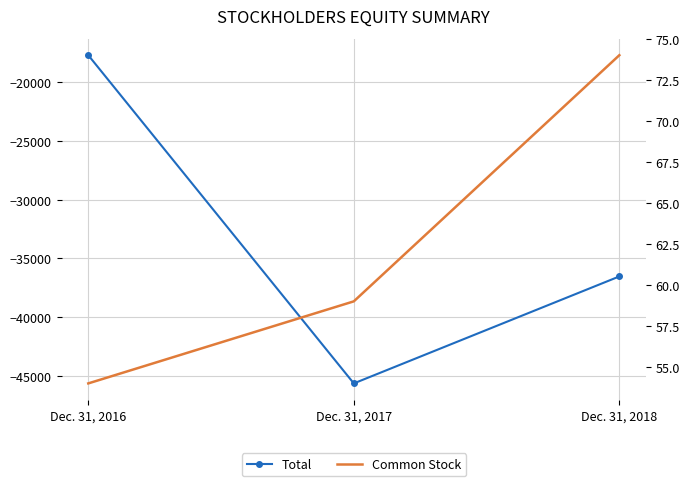

Which series changed the most between Dec. 31, 2017 and Dec. 31, 2018?

Total